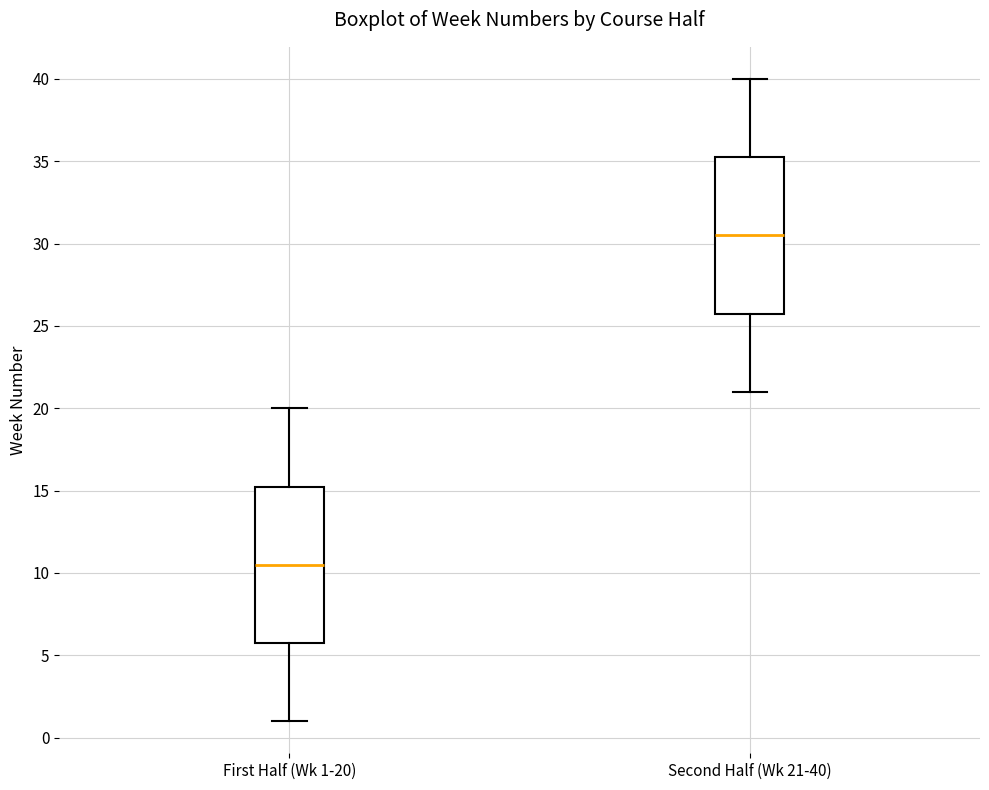

Reading left to right, transcribe this box plot: for each box, give where its median line is, the range the box spans, and where its two whiskers end, as read against the y-axis. The values are not printed on the chart, so give them approximately, as read against the axis.

First Half (Wk 1-20): median 10.5, box 6.0 to 15.5, whiskers 1.0 to 20.0
Second Half (Wk 21-40): median 30.5, box 26.0 to 35.5, whiskers 21.0 to 40.0